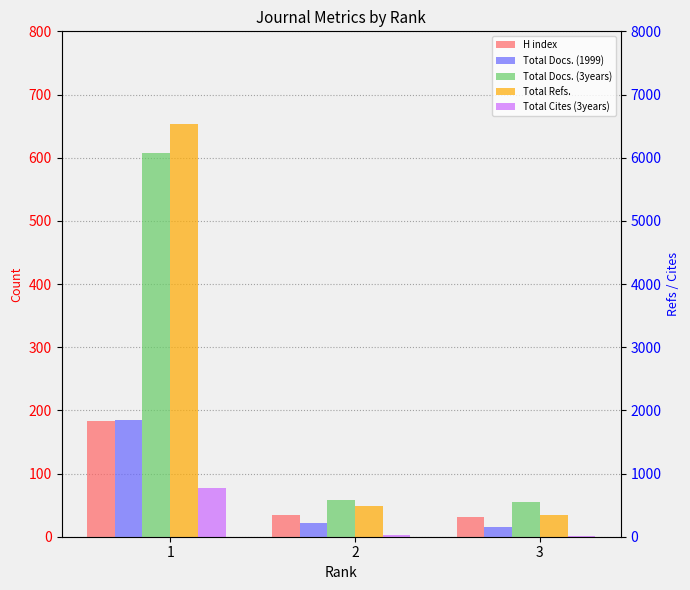

What is the value of the Total Docs. (3years) bar at the 3rd from the left?

55